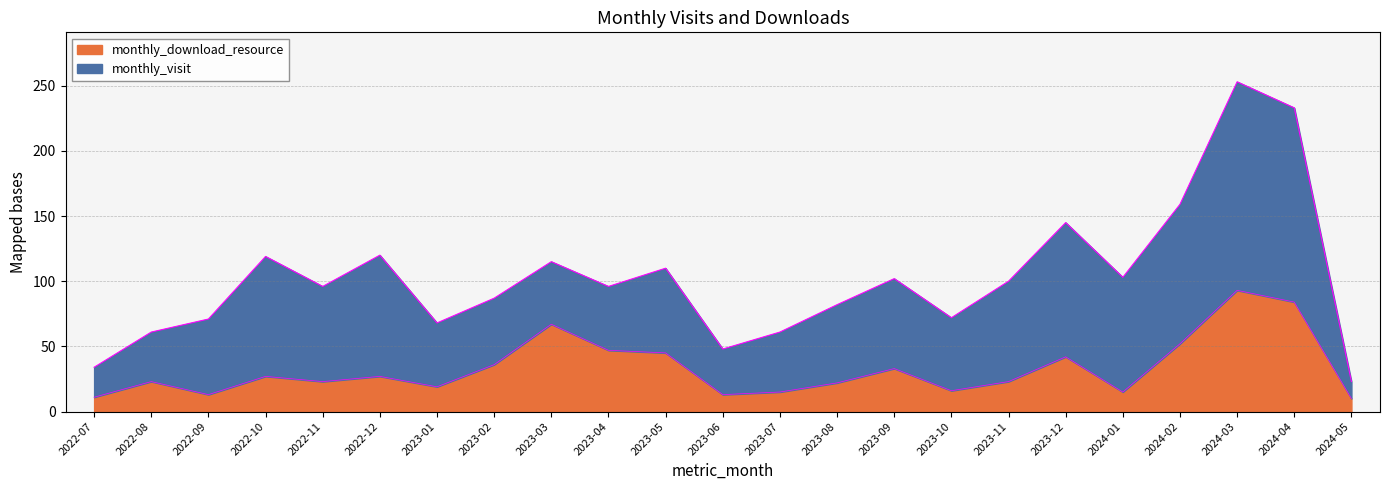

At which category does the data reach its first local valley?

2022-09